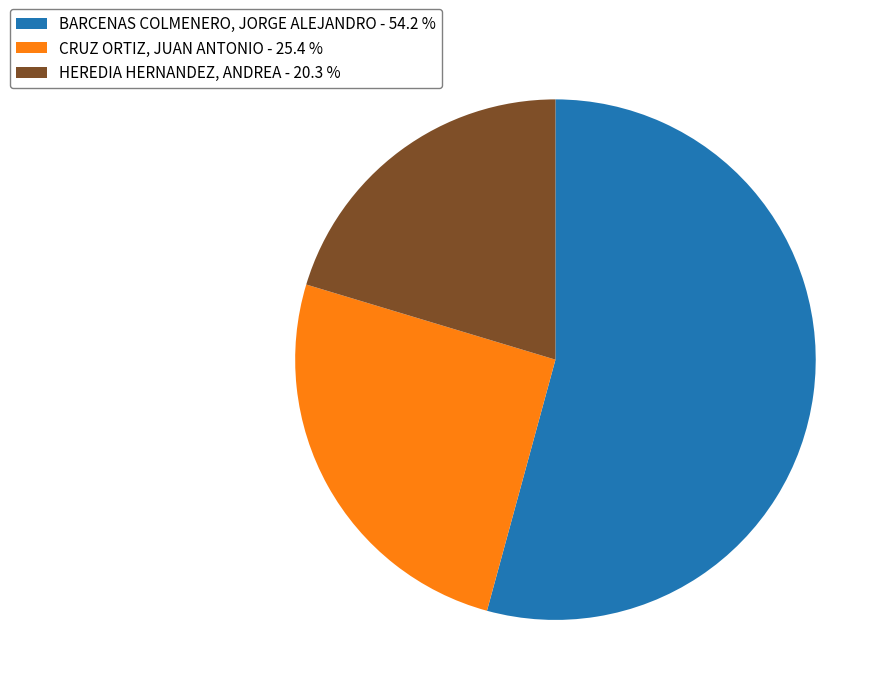

Do BARCENAS COLMENERO, JORGE ALEJANDRO - 54.2 % and CRUZ ORTIZ, JUAN ANTONIO - 25.4 % together represent more than half of the pie?

Yes